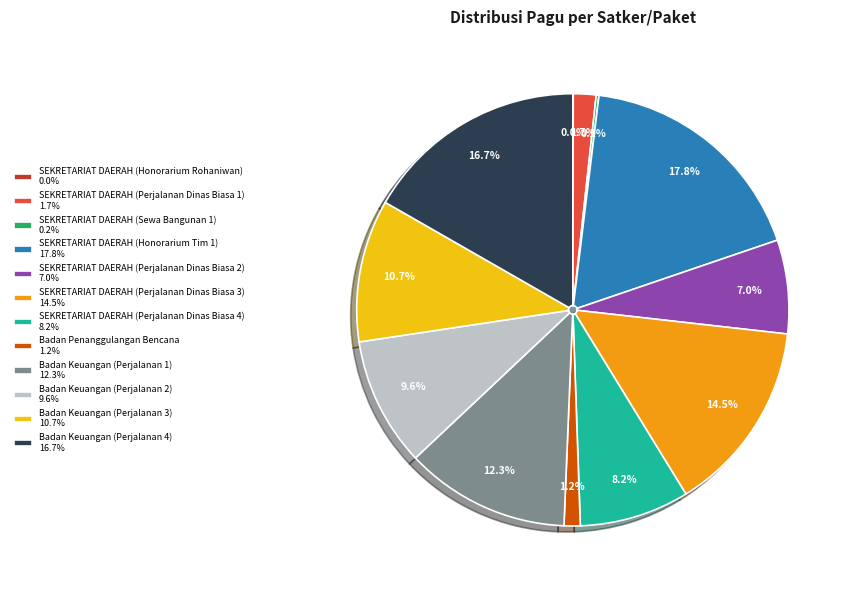

Does any single category account for the majority?

No